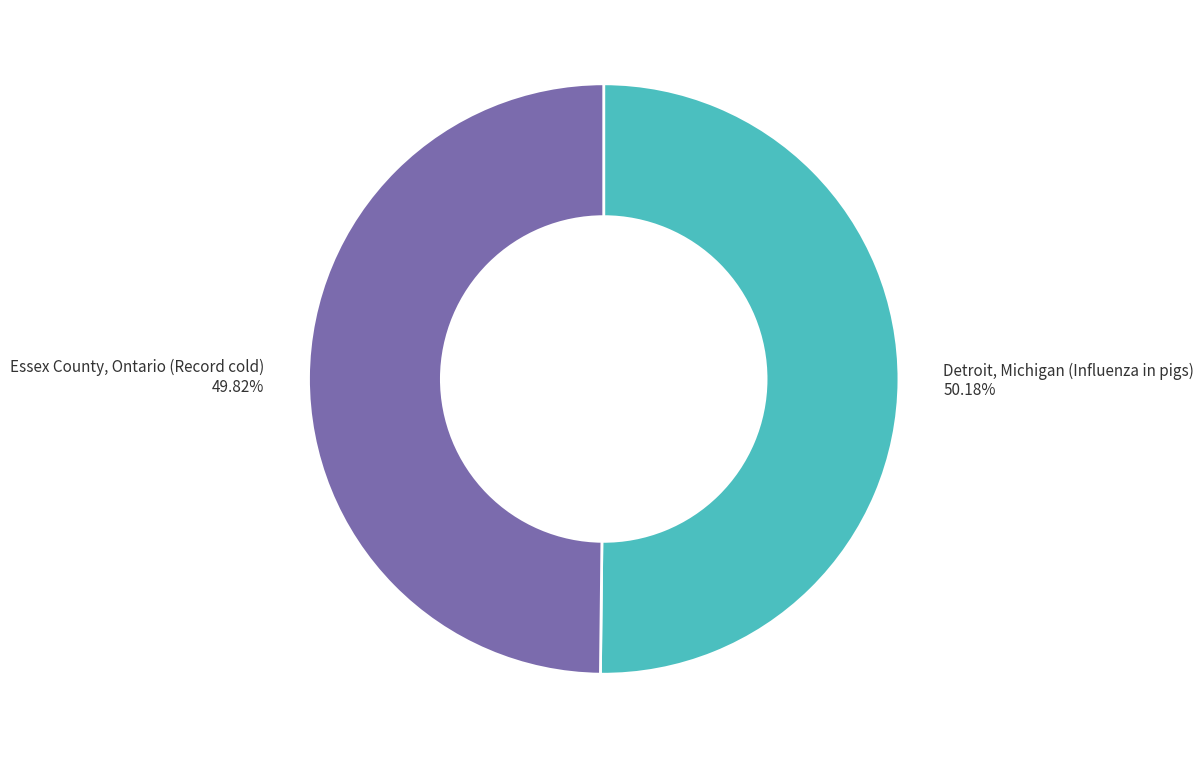

Approximately how many times larger is the value at Essex County, Ontario (Record cold) compared to Detroit, Michigan (Influenza in pigs)?

1.0